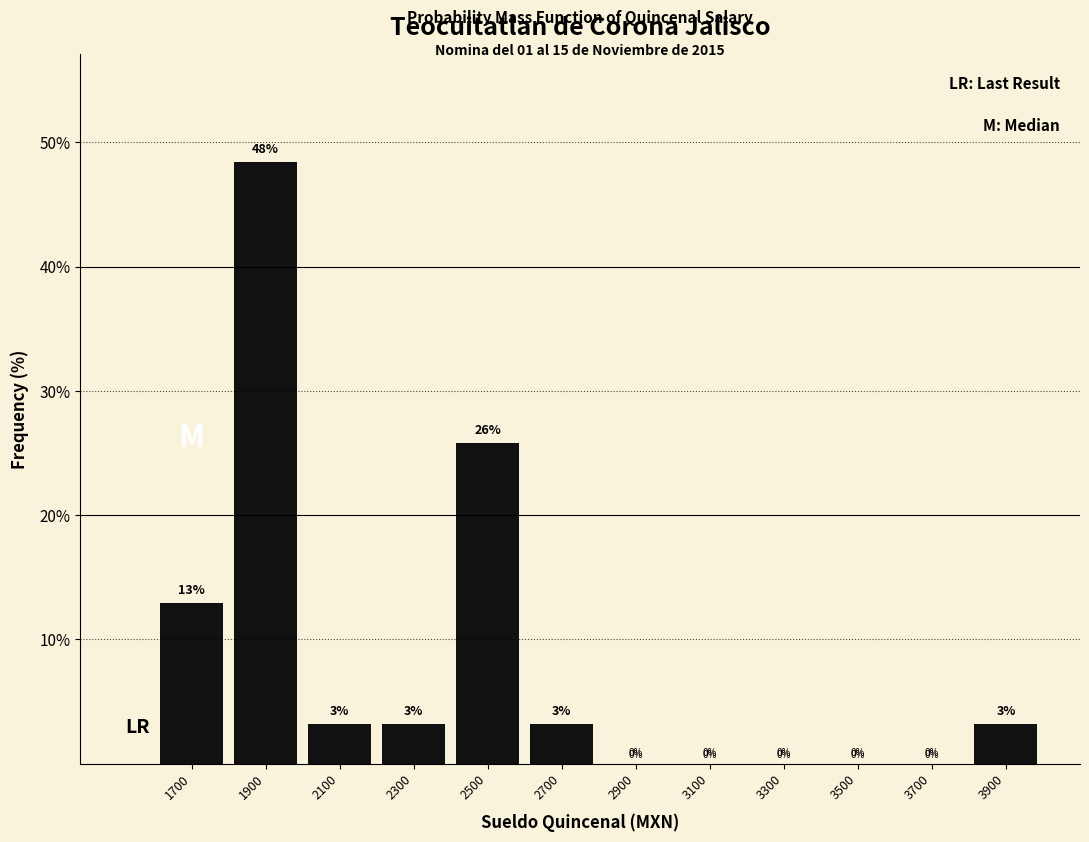

Over which range of the x-axis is the bar tallest?

1800 to 2000